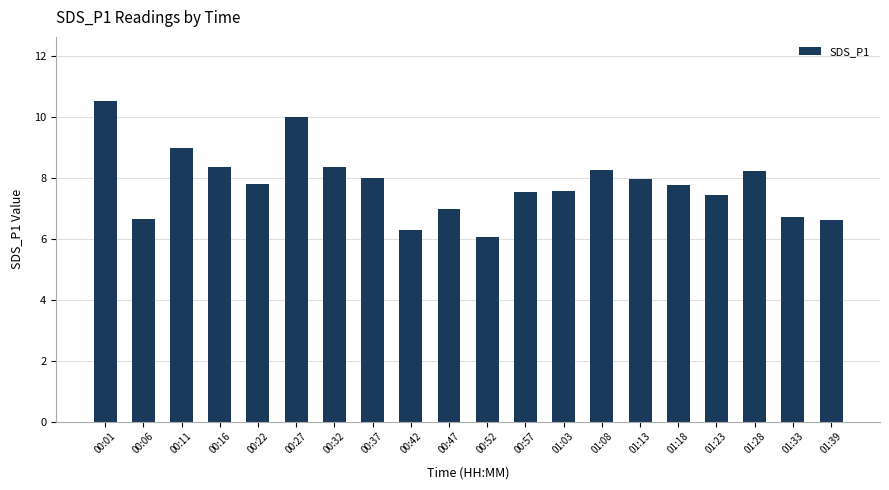

How many series are shown in this chart?

1